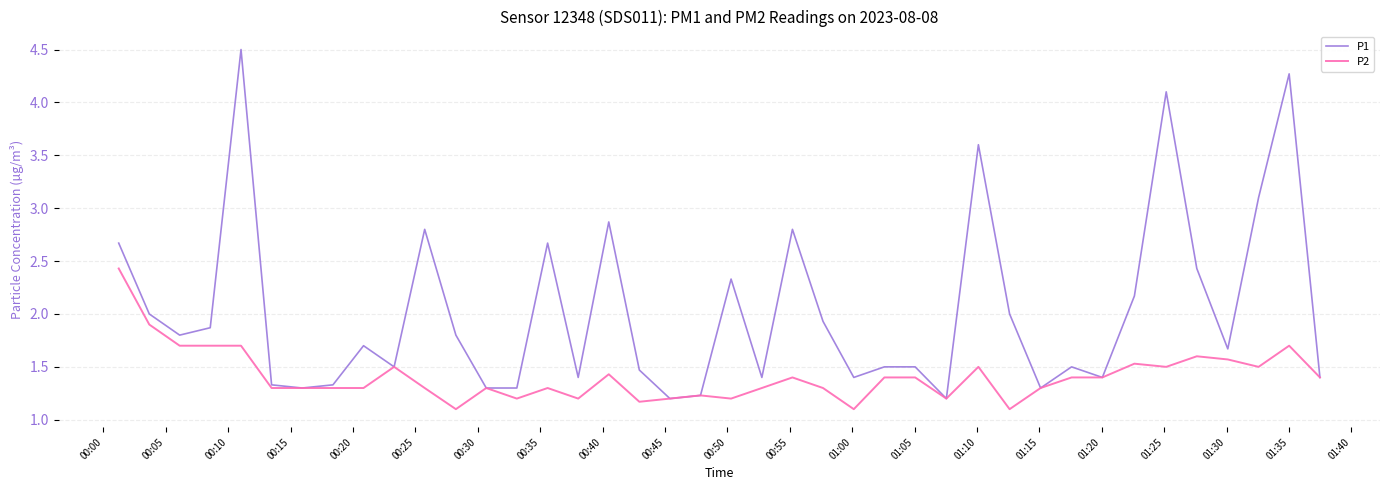

Which series has the largest total across all categories?

P1